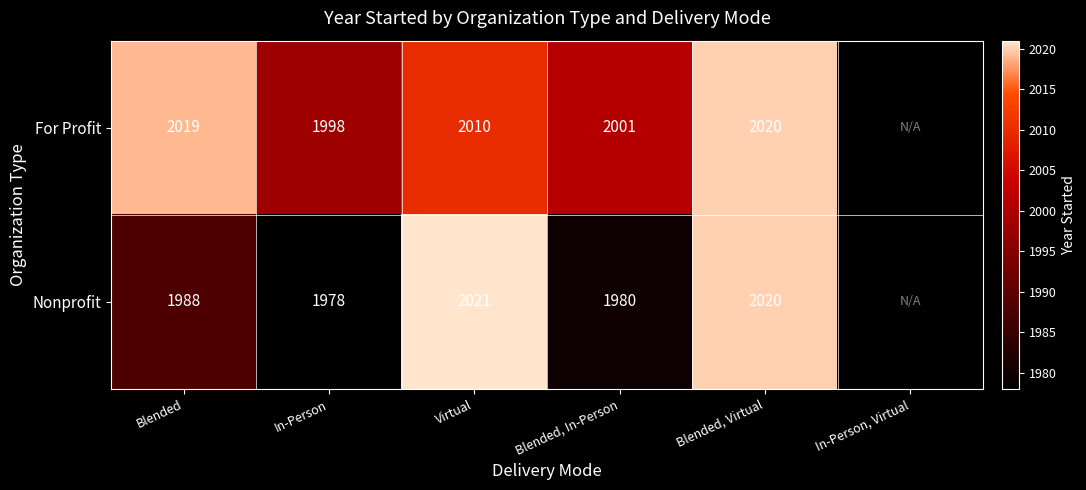

Is the value of For Profit at Blended, In-Person greater than the value of Nonprofit at In-Person?

Yes